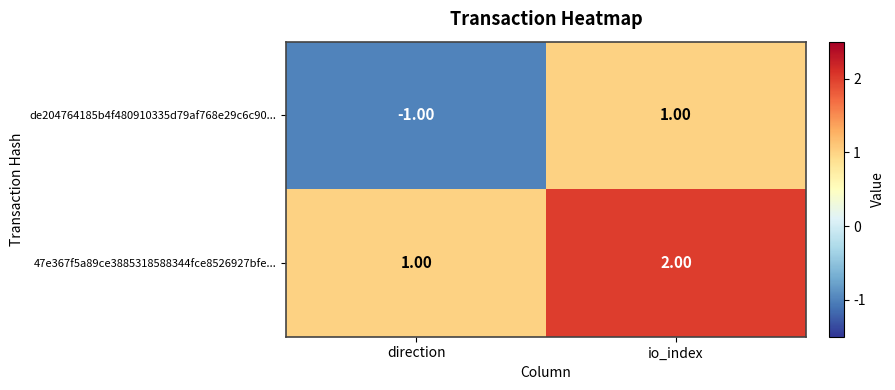

Between direction and io_index, which series saw the biggest shift?

de204764185b4f480910335d79af768e29c6c90...